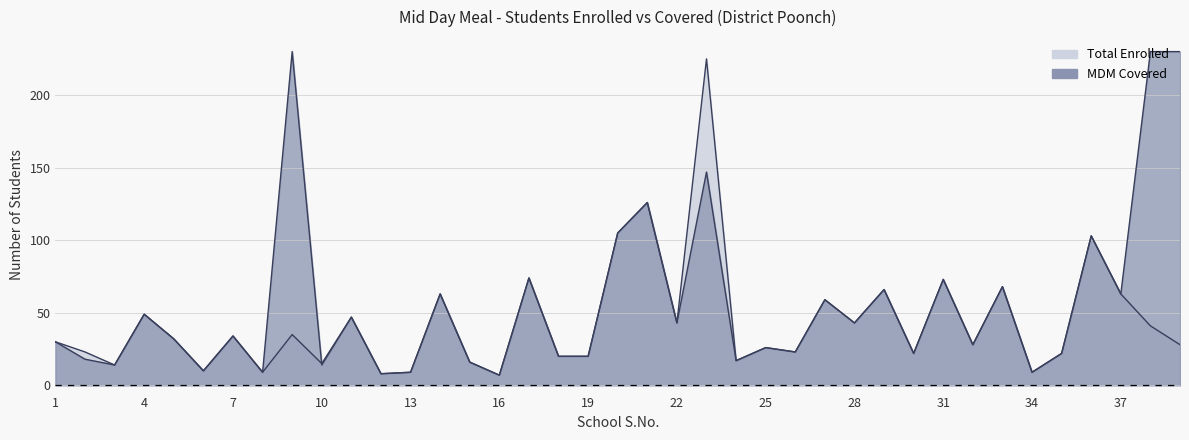

Between 30 and 15, which is larger?

30